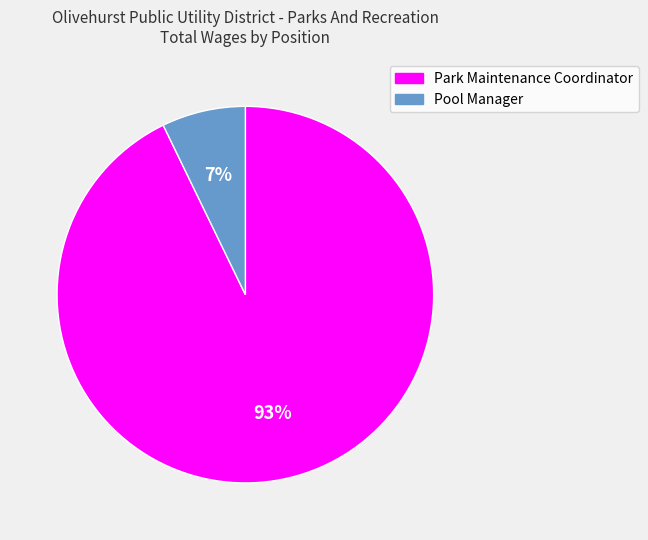

To the nearest percent, what is the difference between the Park Maintenance Coordinator and Pool Manager slice percentages?

86%